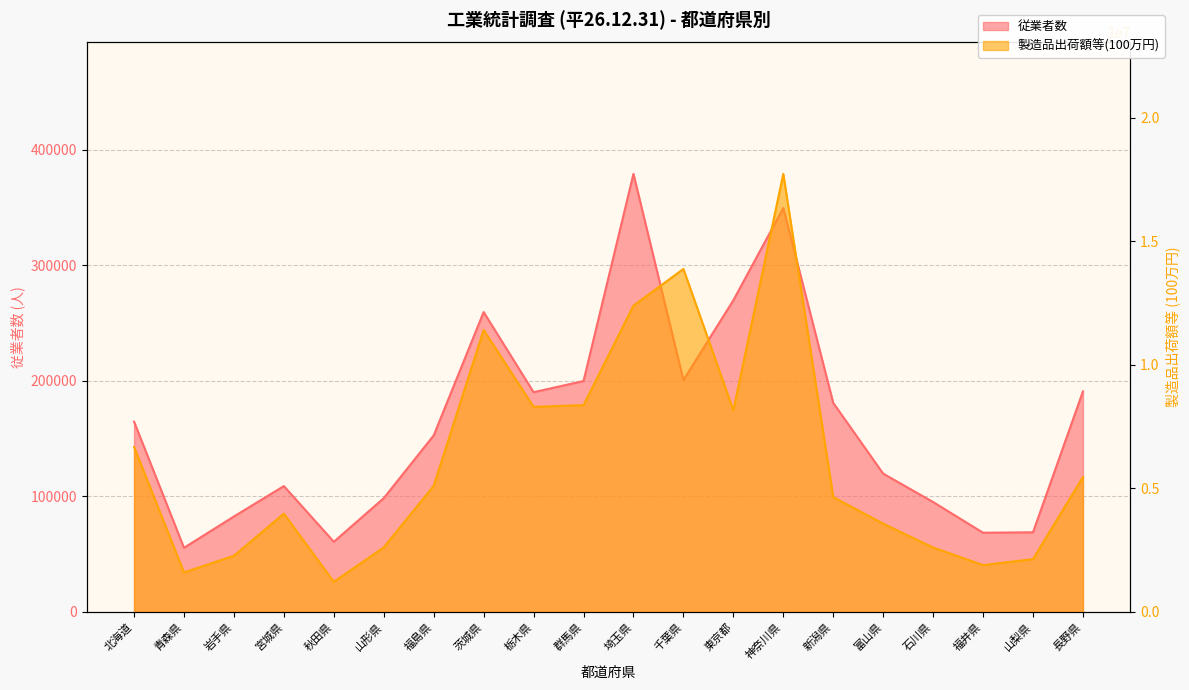

How many data points in 従業者数 are less than 164716?

10